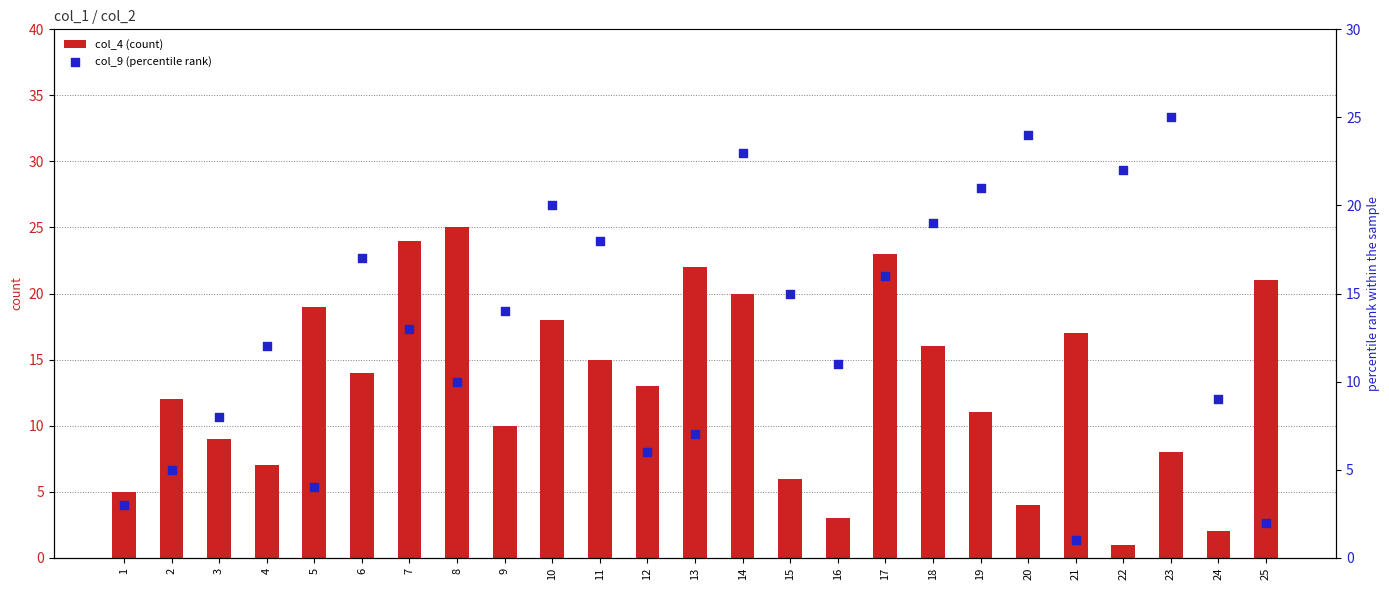

Is the value of col_4 (count) at 13 greater than the value of col_9 (percentile rank) at 14?

No